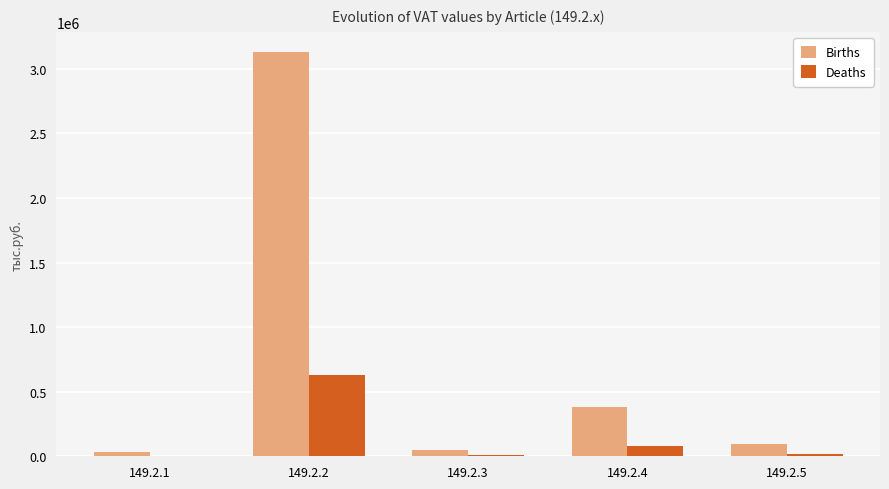

Are the bars horizontal?

No